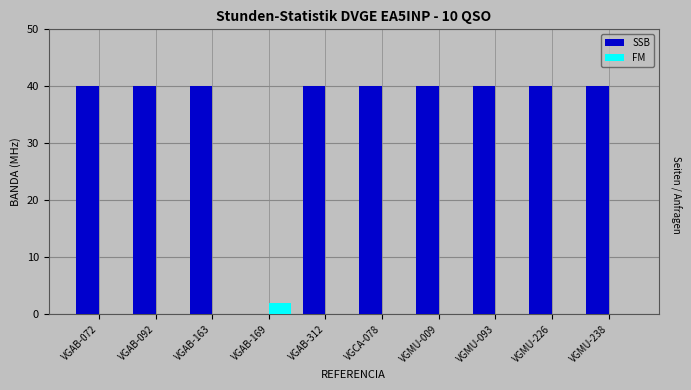

Reading left to right, list all the values displayed in this chart.

SSB: VGAB-072=40	VGAB-092=40	VGAB-163=40	VGAB-169=0	VGAB-312=40	VGCA-078=40	VGMU-009=40	VGMU-093=40	VGMU-226=40	VGMU-238=40
FM: VGAB-072=0	VGAB-092=0	VGAB-163=0	VGAB-169=2	VGAB-312=0	VGCA-078=0	VGMU-009=0	VGMU-093=0	VGMU-226=0	VGMU-238=0